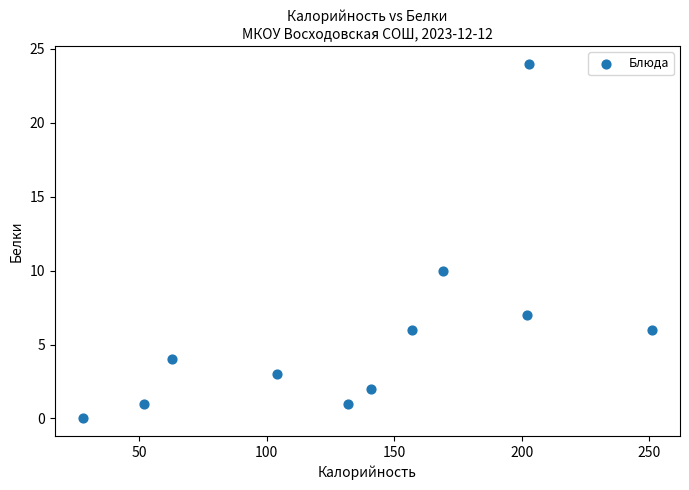

What is the range of X values (max minus min)?

223